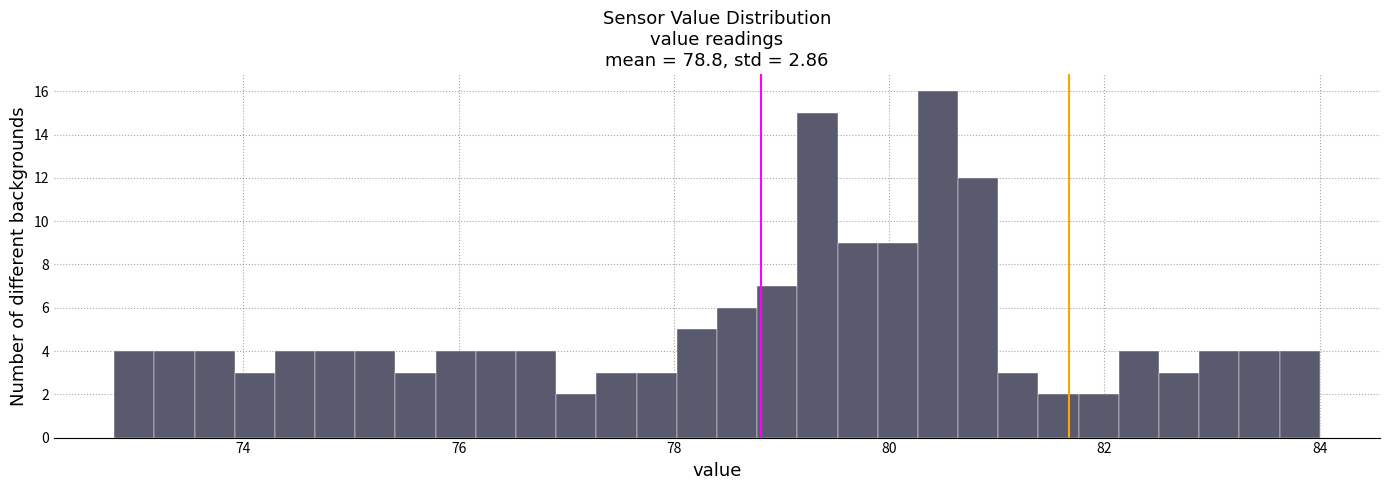

Read against the x-axis, roughly where is the centre of the tallest bar?

80.4